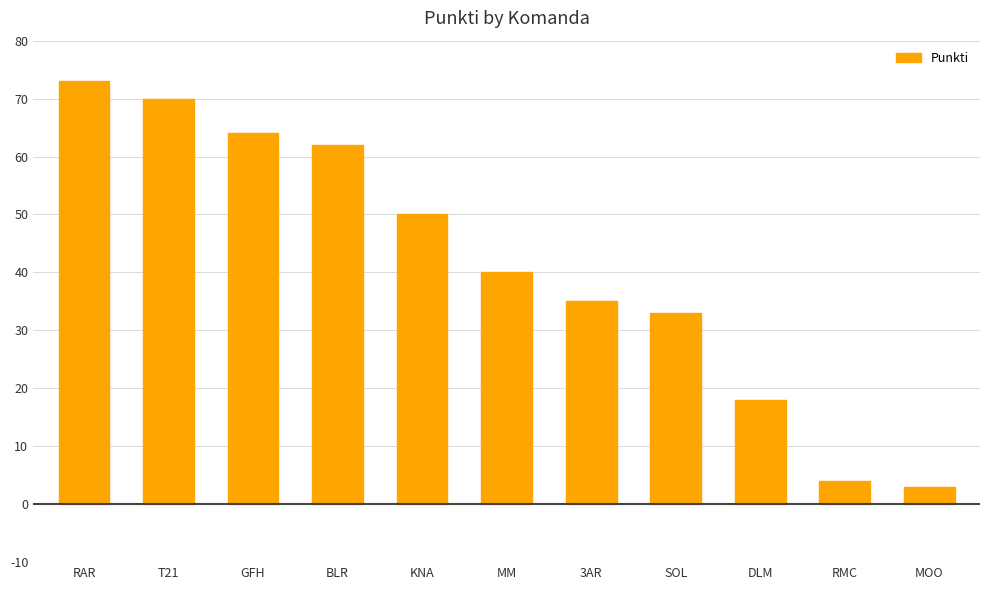

What is the change in value from RAR to T21?

-3